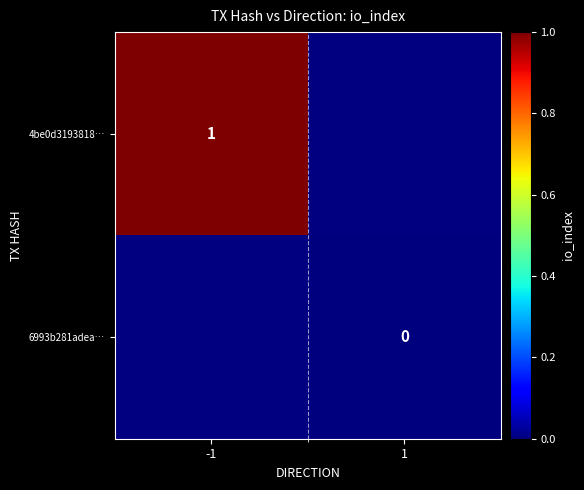

Between -1 and 1, which is larger?

1